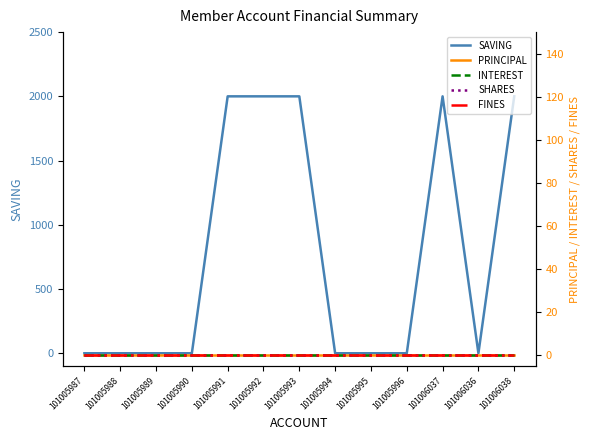

What is the maximum value shown in the chart?

2000